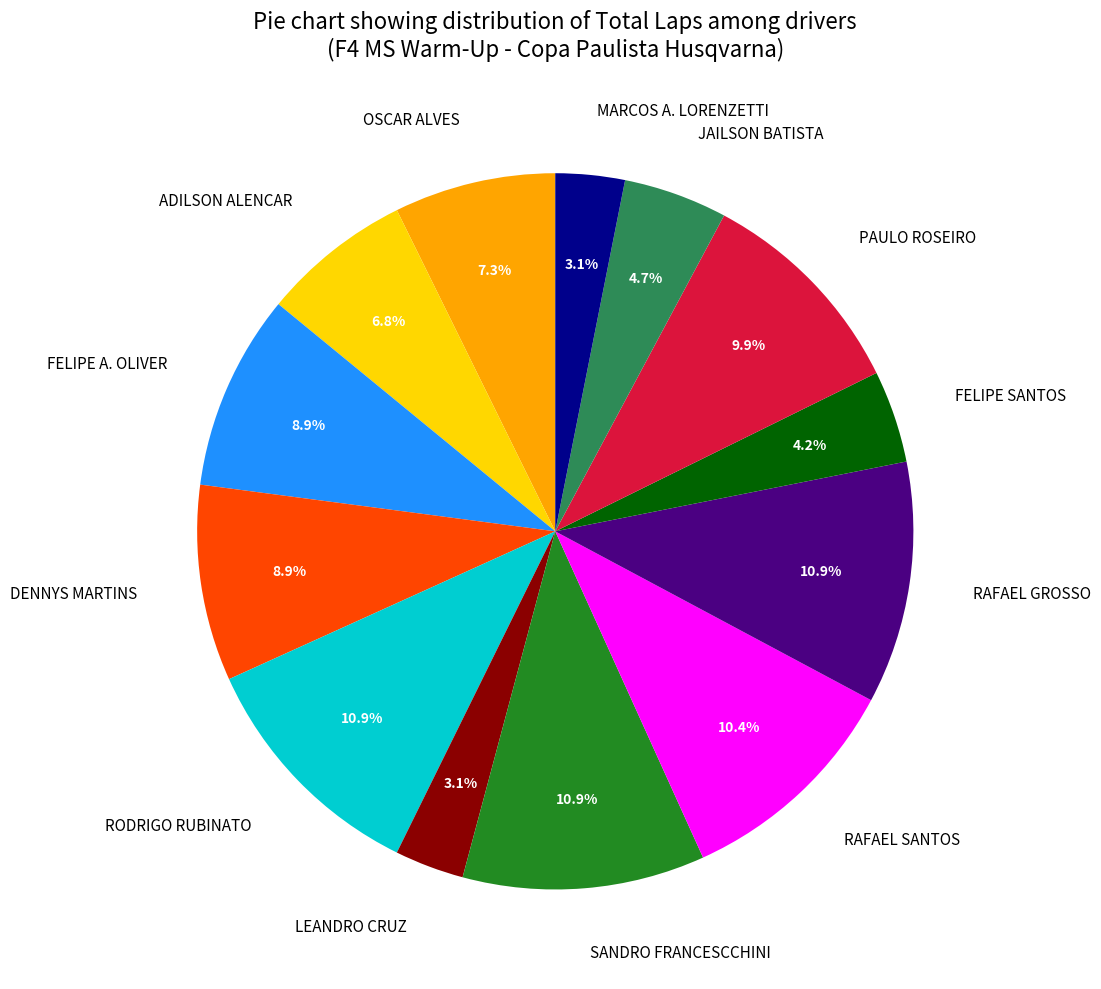

Does RAFAEL SANTOS represent more than half of the total?

No